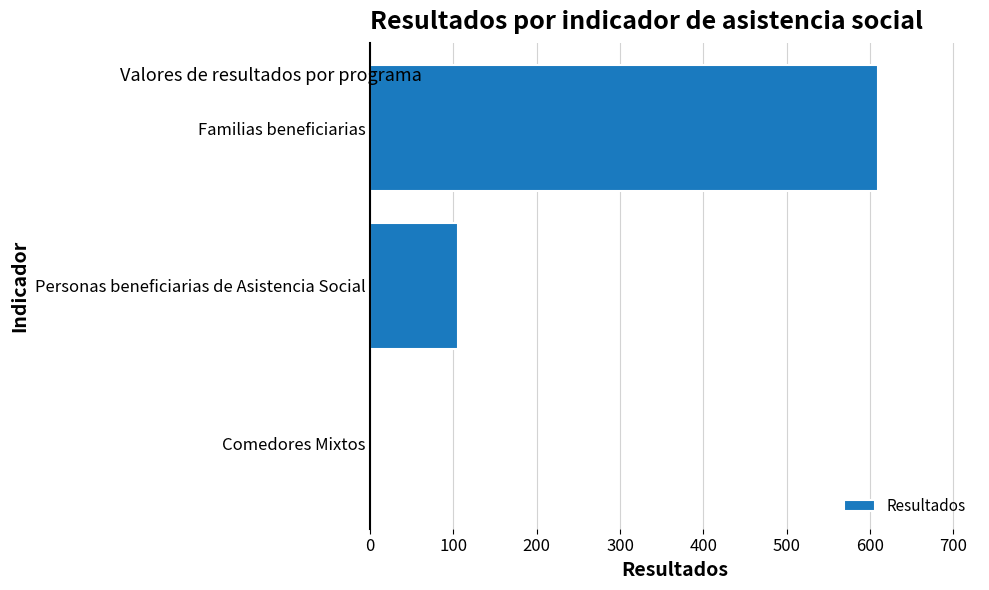

How many series are shown in this chart?

1